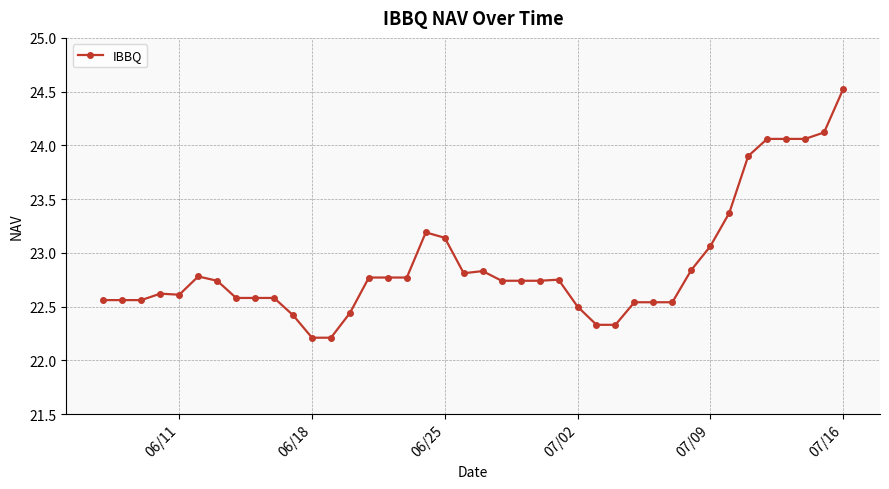

What is the value of the 27th point from the left?

22.3